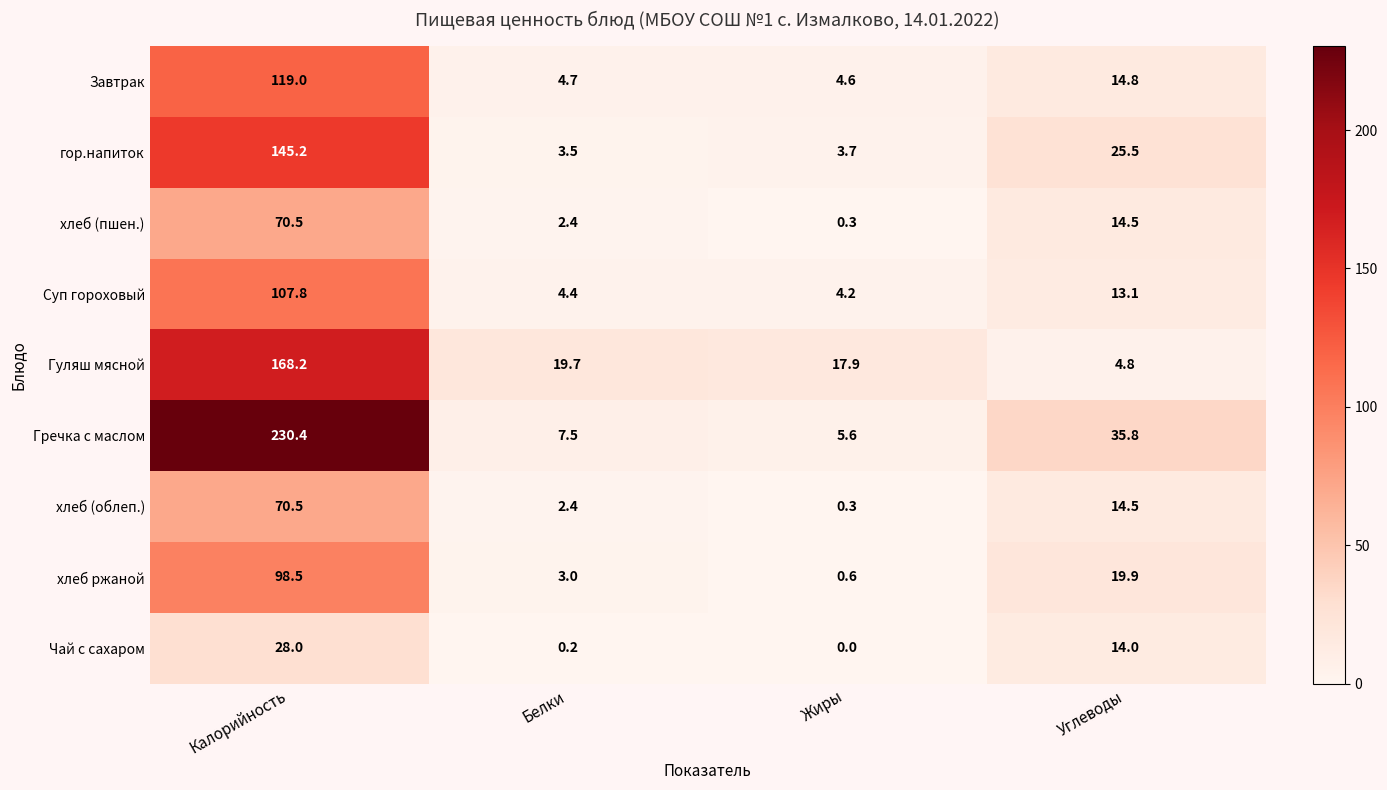

Which series has the largest range (max minus min)?

Гречка с маслом